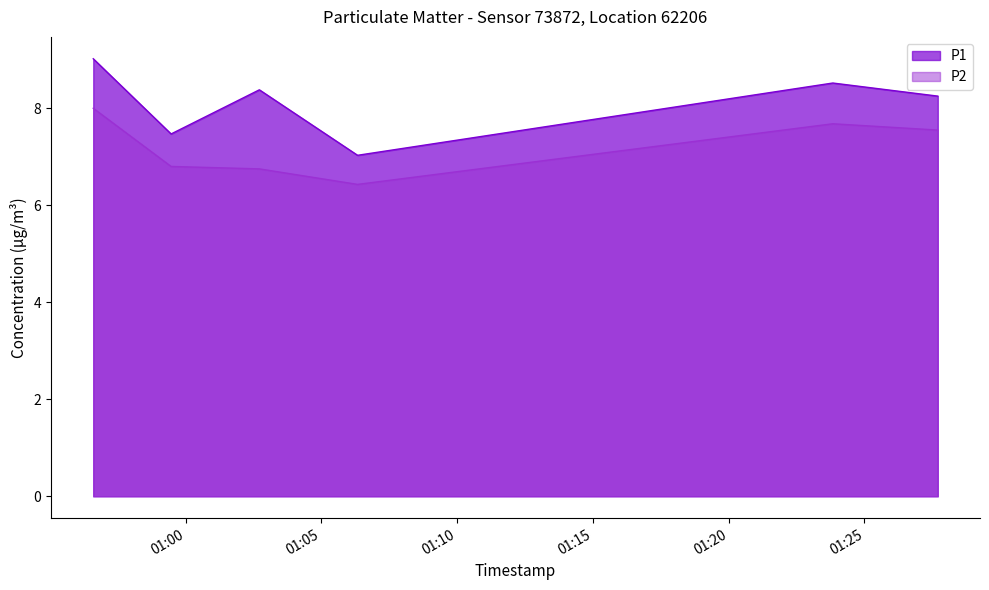

At how many categories does at least one series exceed 7?

6